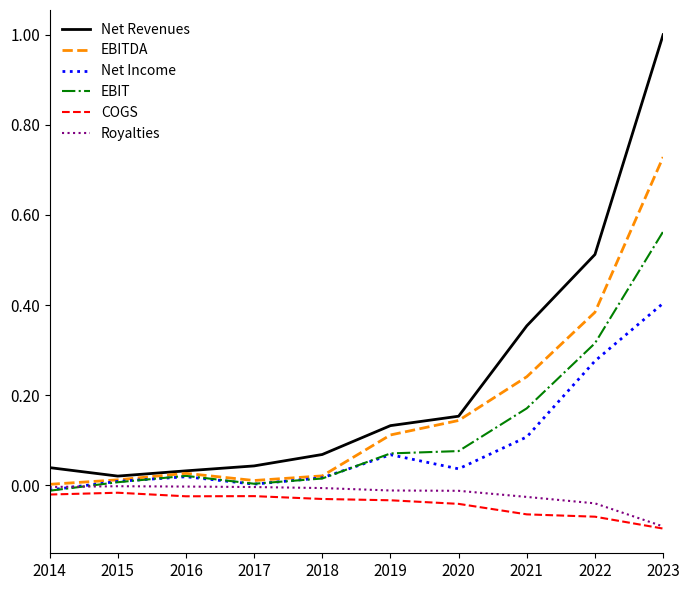

At how many categories does at least one series exceed 0?

10